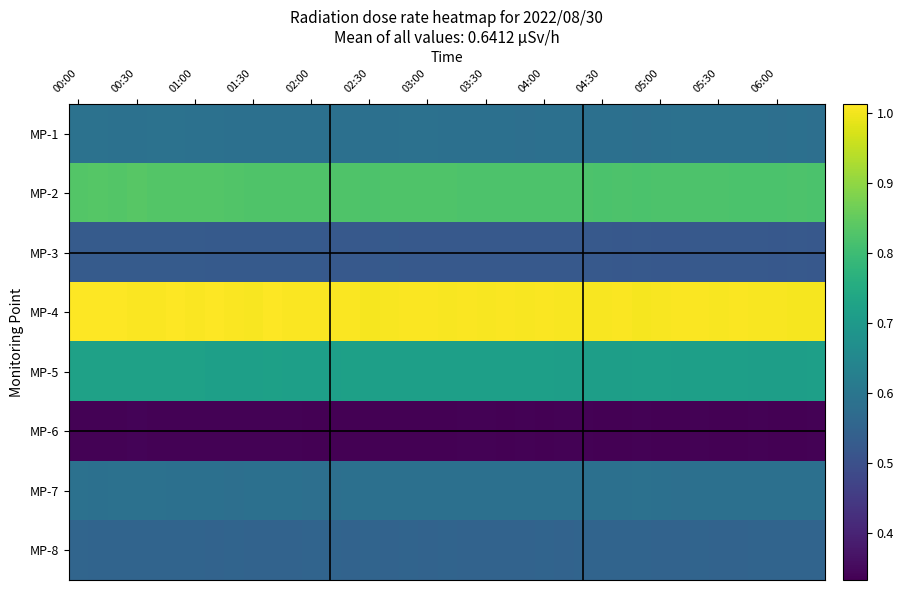

How many series are shown in this chart?

8